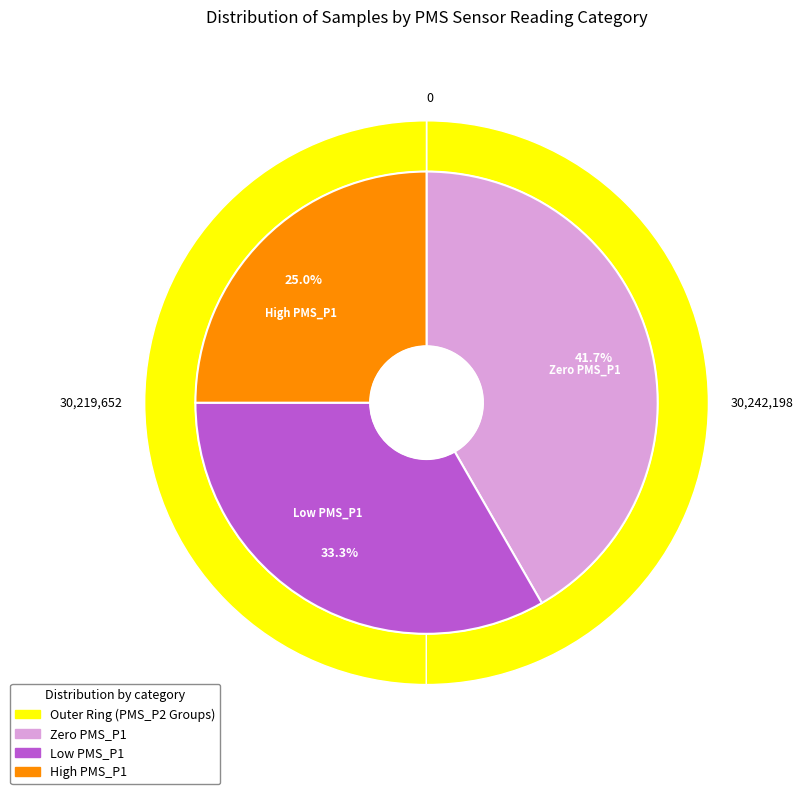

Does 28 represent more than half of the total?

No